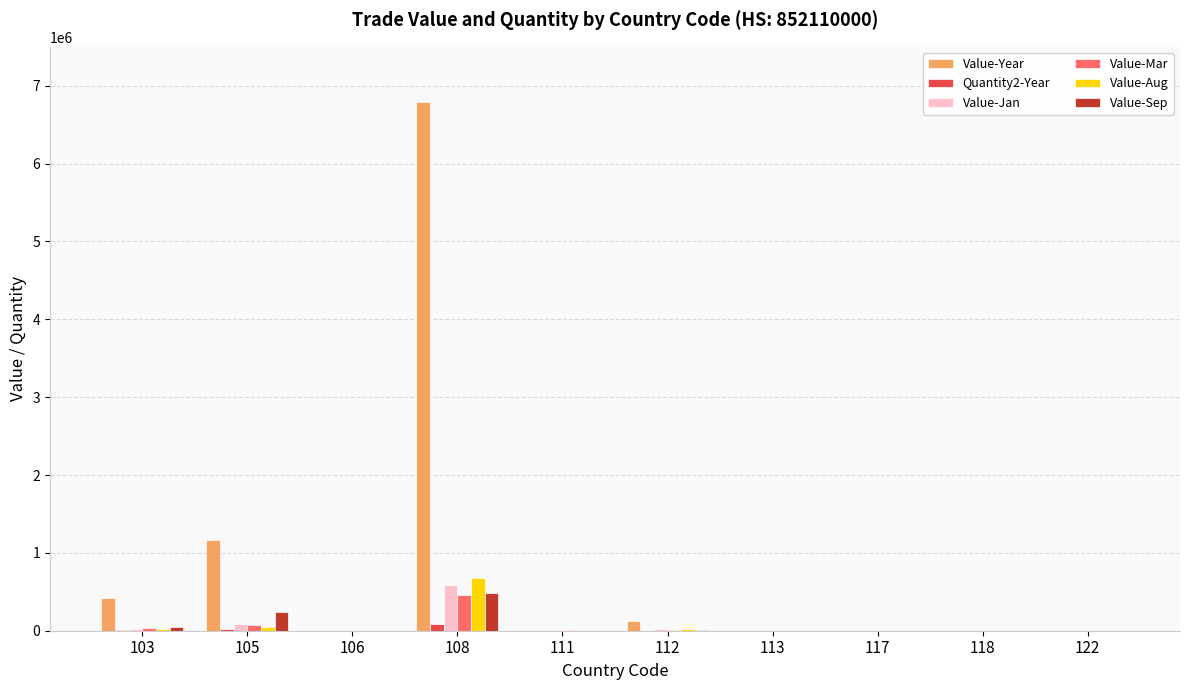

What is the maximum value for Value-Sep?

488364